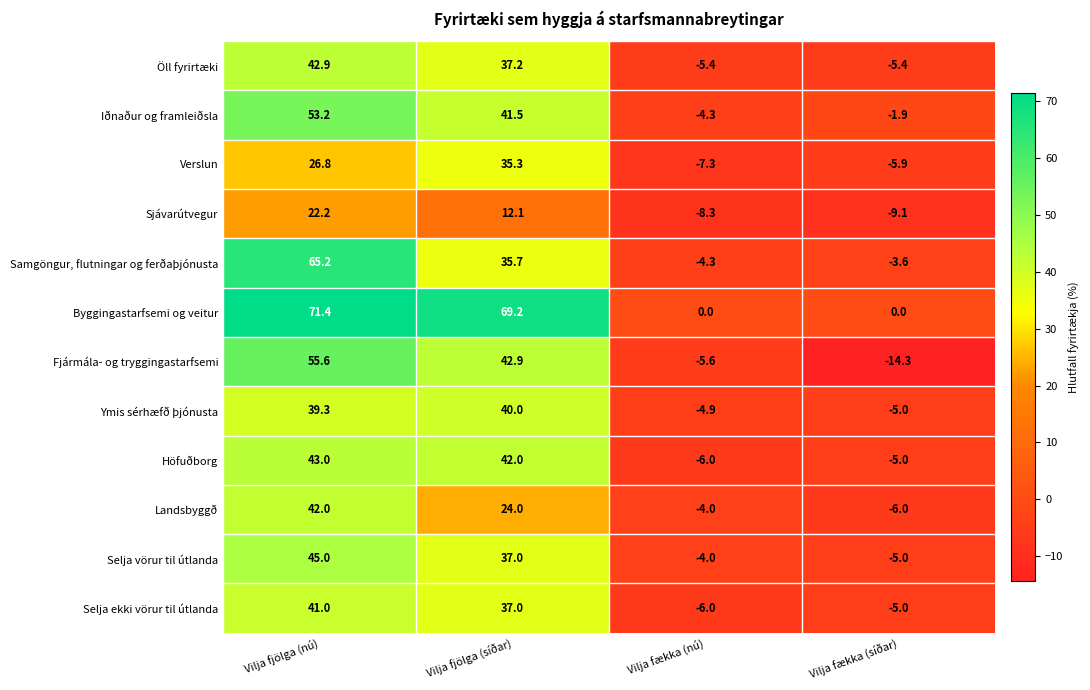

What is the minimum value shown in the chart?

-14.3